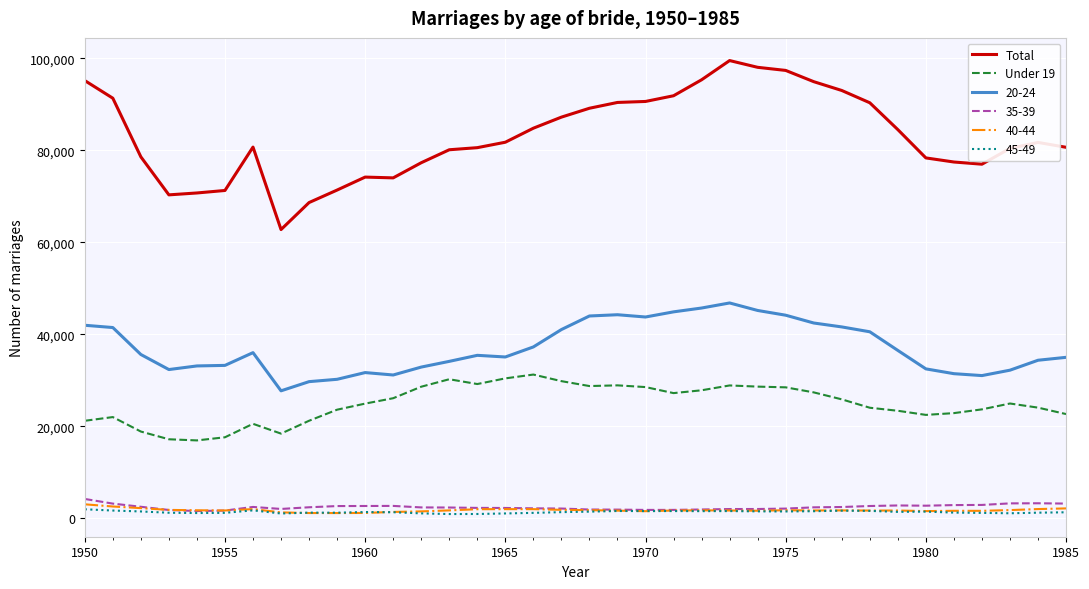

Which series has the widest spread of values?

Total